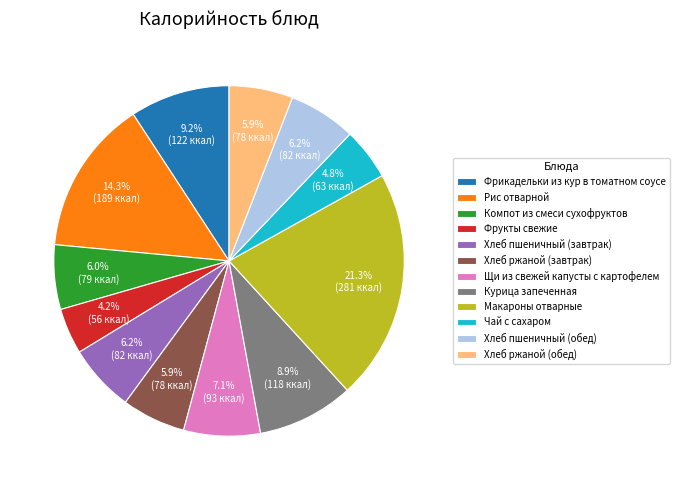

To the nearest percent, what is the average slice percentage?

8%